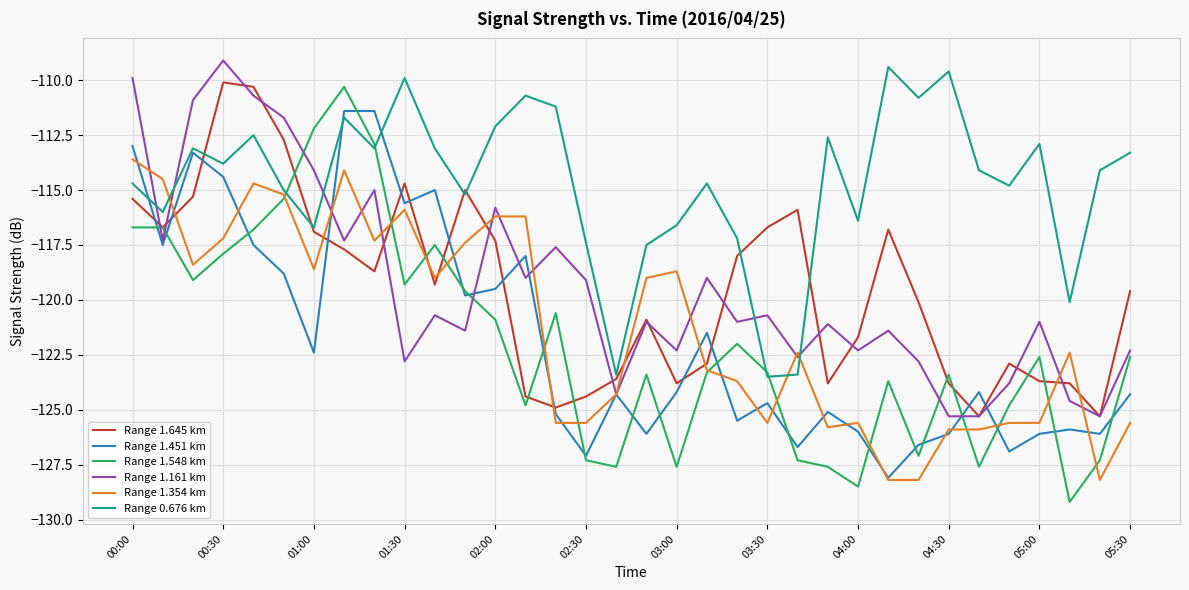

Reading left to right, transcribe all the data shown in this chart.

Range 1.645 km: -115.4	-116.7	-115.3	-110.1	-110.3	-112.7	-116.9	-117.7	-118.7	-114.7	-119.3	-115.0	-117.3	-124.4	-124.9	-124.4	-123.6	-120.9	-123.8	-122.9	-118.0	-116.7	-115.9	-123.8	-121.7	-116.8	-120.1	-123.8	-125.3	-122.9	-123.7	-123.8	-125.3	-119.6
Range 1.451 km: -113.0	-117.5	-113.3	-114.4	-117.5	-118.8	-122.4	-111.4	-111.4	-115.6	-115.0	-119.8	-119.5	-118.0	-125.2	-127.1	-124.3	-126.1	-124.2	-121.5	-125.5	-124.7	-126.7	-125.1	-126.0	-128.1	-126.6	-126.1	-124.2	-126.9	-126.1	-125.9	-126.1	-124.3
Range 1.548 km: -116.7	-116.7	-119.1	-117.9	-116.8	-115.4	-112.2	-110.3	-112.9	-119.3	-117.5	-119.6	-120.9	-124.8	-120.6	-127.3	-127.6	-123.4	-127.6	-123.3	-122.0	-123.3	-127.3	-127.6	-128.5	-123.7	-127.1	-123.4	-127.6	-124.8	-122.6	-129.2	-127.3	-122.6
Range 1.161 km: -109.9	-117.3	-110.9	-109.1	-110.7	-111.7	-114.1	-117.3	-115.0	-122.8	-120.7	-121.4	-115.8	-119.0	-117.6	-119.1	-124.3	-121.0	-122.3	-119.0	-121.0	-120.7	-122.6	-121.1	-122.3	-121.4	-122.8	-125.3	-125.3	-123.8	-121.0	-124.6	-125.3	-122.3
Range 1.354 km: -113.6	-114.5	-118.4	-117.2	-114.7	-115.2	-118.6	-114.1	-117.3	-115.9	-119.0	-117.4	-116.2	-116.2	-125.6	-125.6	-124.3	-119.0	-118.7	-123.2	-123.7	-125.6	-122.4	-125.8	-125.6	-128.2	-128.2	-125.9	-125.9	-125.6	-125.6	-122.4	-128.2	-125.6
Range 0.676 km: -114.7	-116.0	-113.1	-113.8	-112.5	-115.0	-116.7	-111.7	-113.1	-109.9	-113.1	-115.2	-112.1	-110.7	-111.2	-117.4	-123.4	-117.5	-116.6	-114.7	-117.2	-123.5	-123.4	-112.6	-116.4	-109.4	-110.8	-109.6	-114.1	-114.8	-112.9	-120.1	-114.1	-113.3